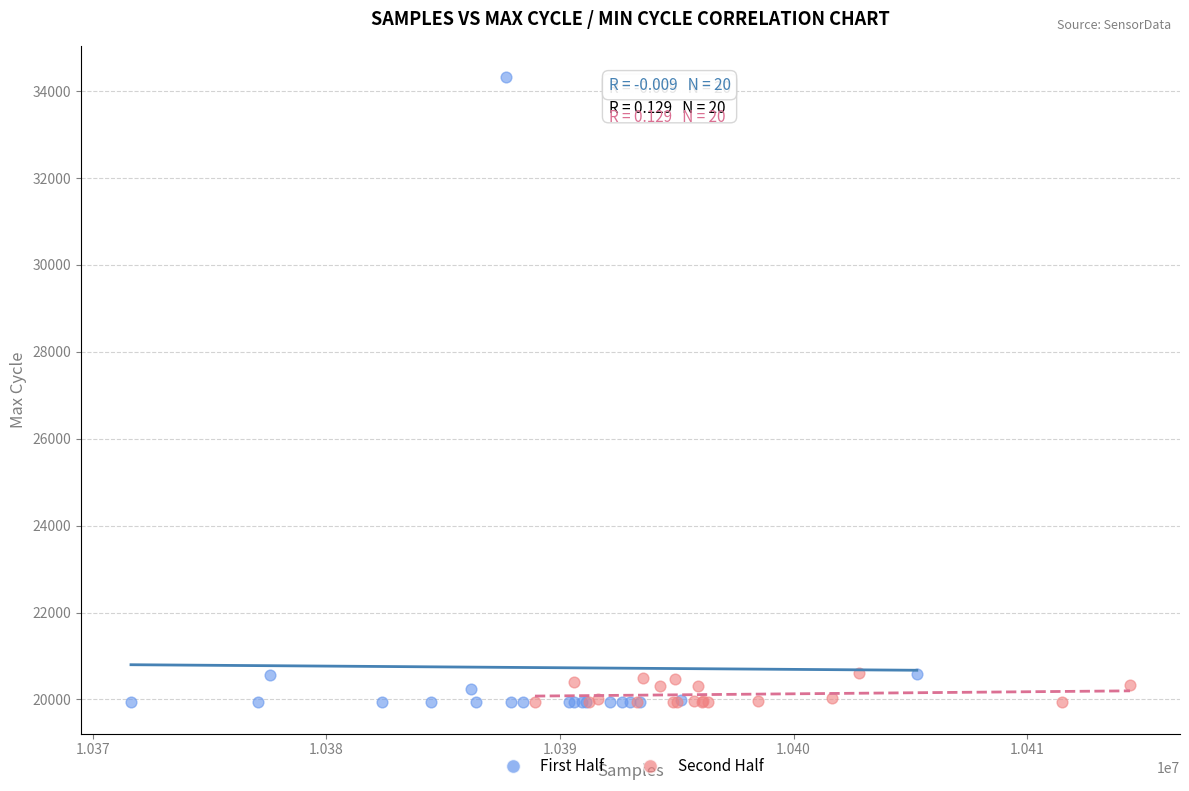

Which series has the largest Y range (max minus min)?

First Half